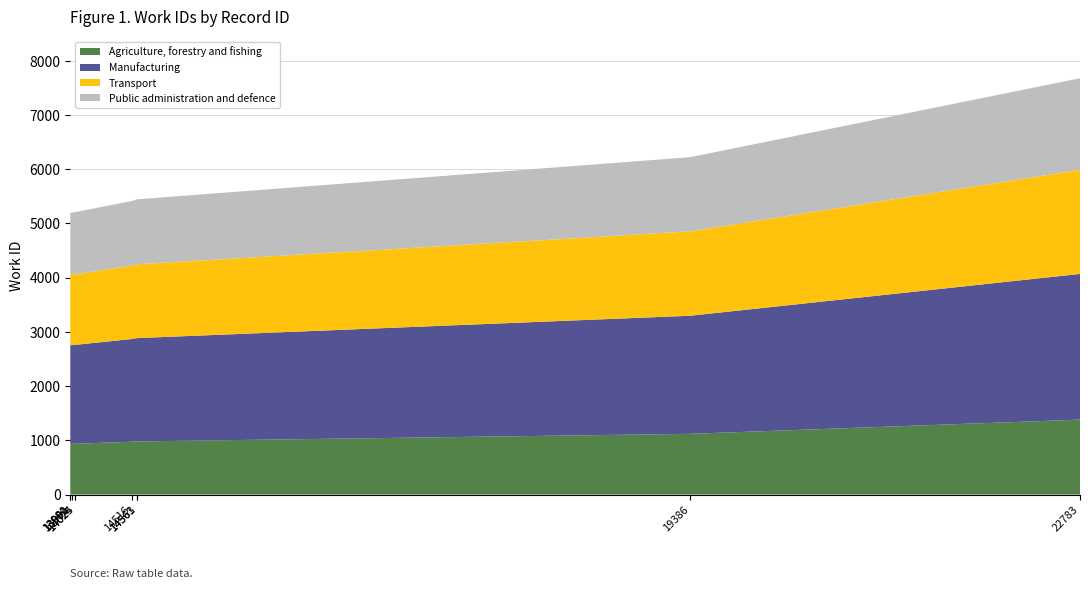

Reading left to right, list all the values displayed in this chart.

5198	5198	5201	5211	5211	5414	5445	5446	6224	7679